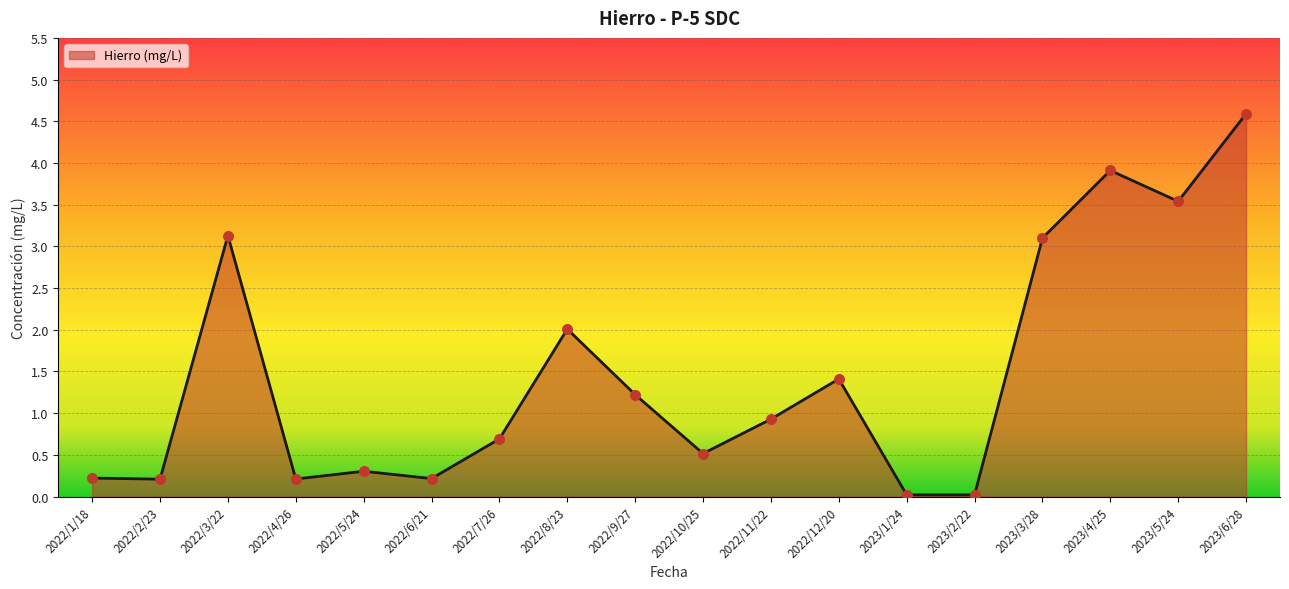

What is the ratio of the value at 2022/12/20 to the value at 2023/6/28?

0.3